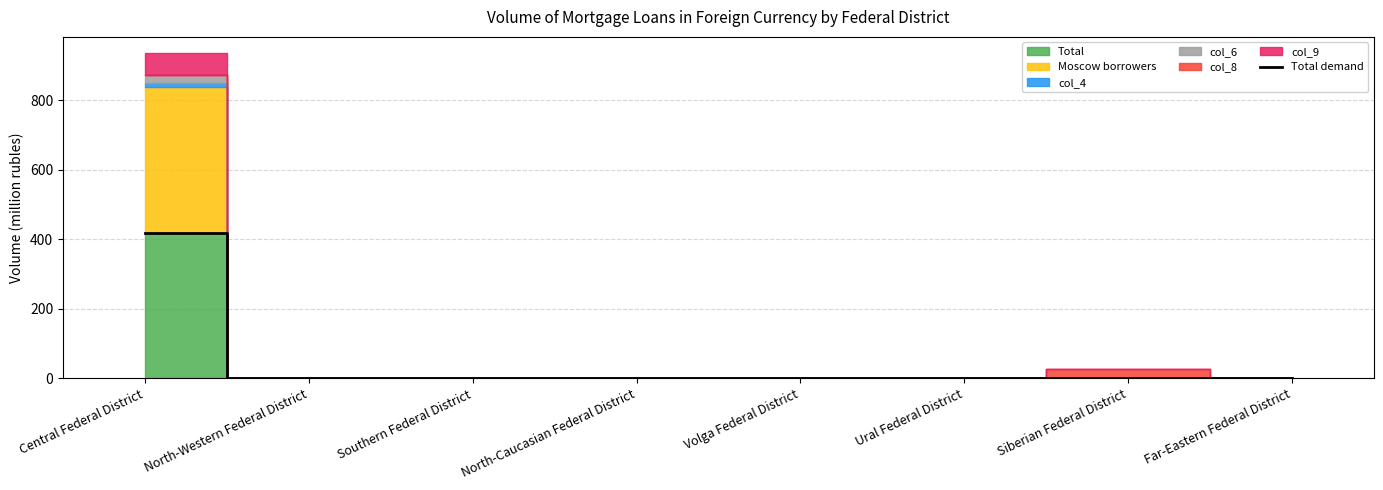

Reading left to right, extract all data points from this chart.

419	0	0	0	0	0	0	0